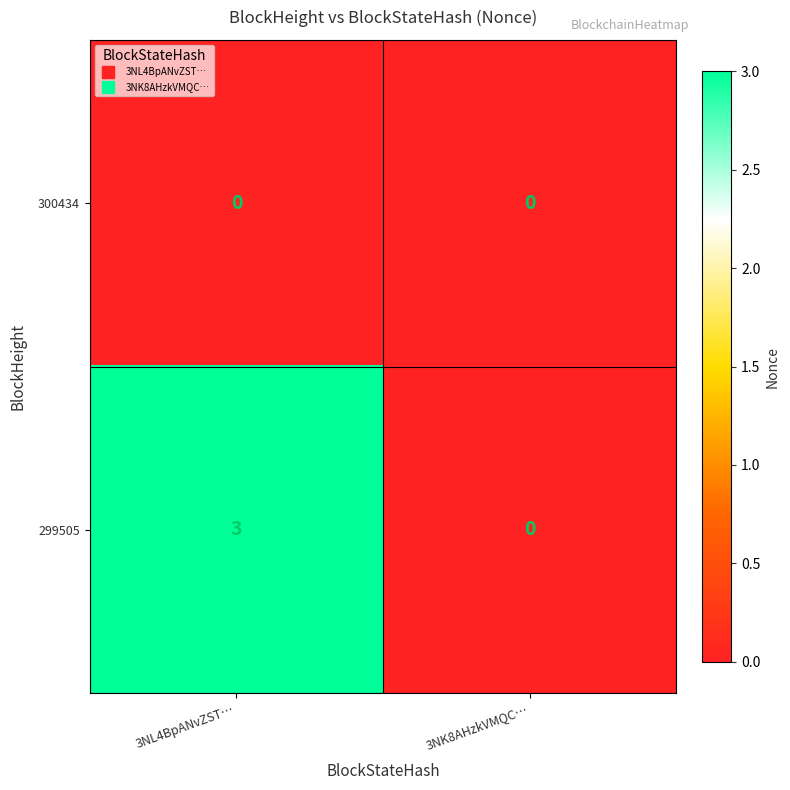

Which series has the widest spread of values?

299505